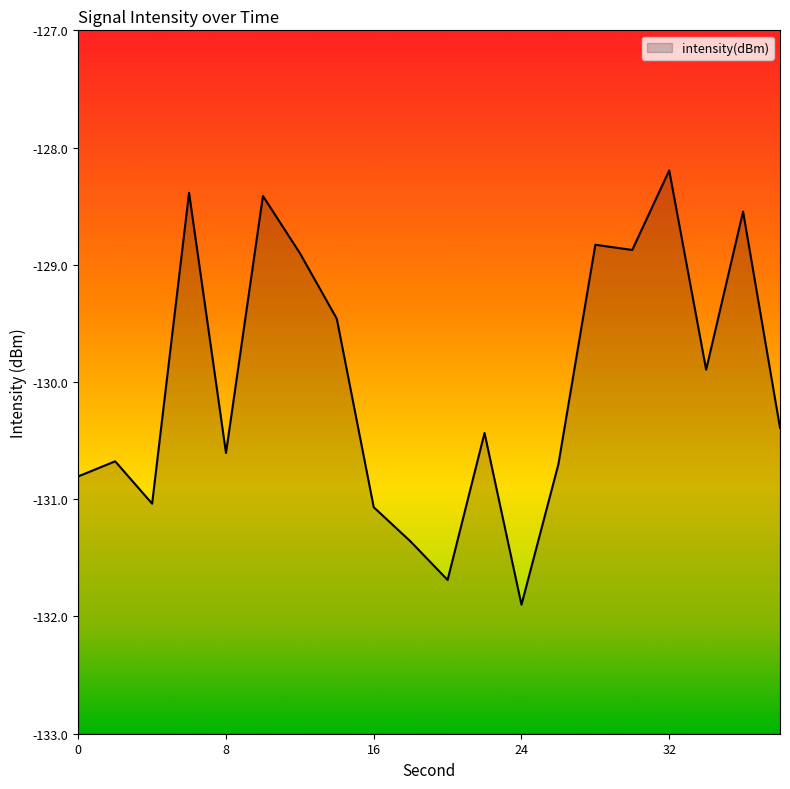

Reading left to right, what are all the values shown in this chart?

0=-130.8	2=-130.7	4=-131.0	6=-128.4	8=-130.6	10=-128.4	12=-128.9	14=-129.5	16=-131.1	18=-131.4	20=-131.7	22=-130.4	24=-131.9	26=-130.7	28=-128.8	30=-128.9	32=-128.2	34=-129.9	36=-128.5	38=-130.4